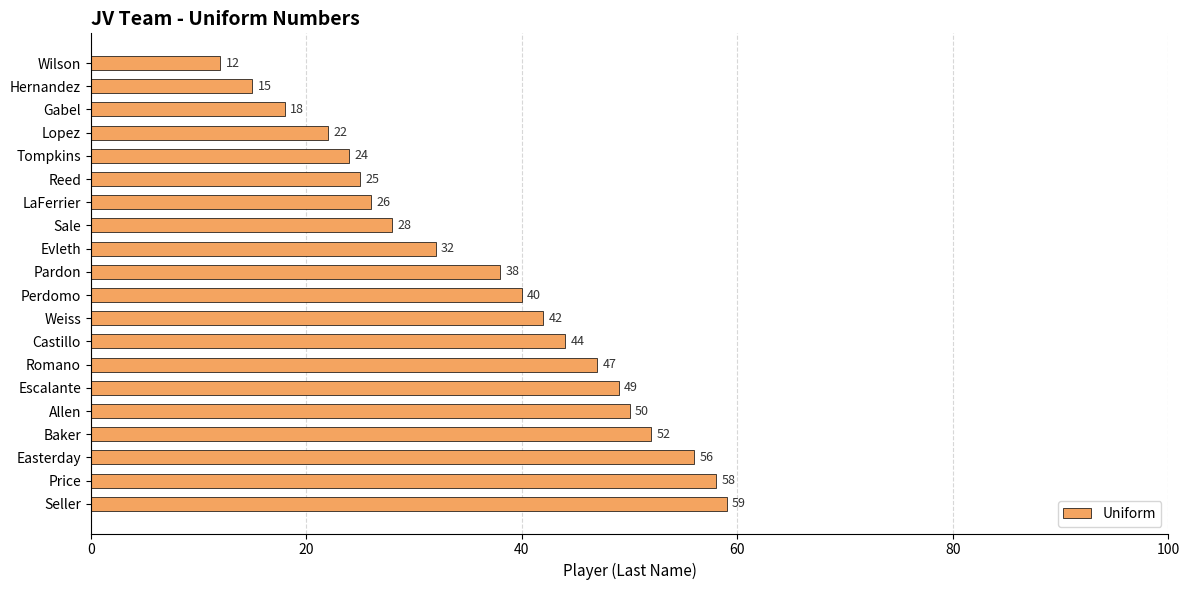

Which category has the highest value across all series?

Seller